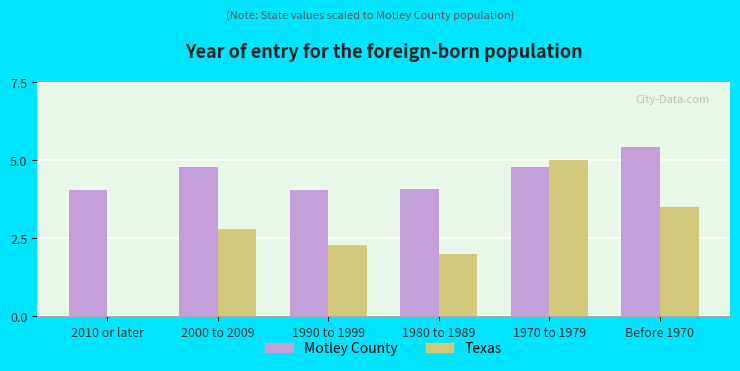

Count the number of categories in the chart.

6